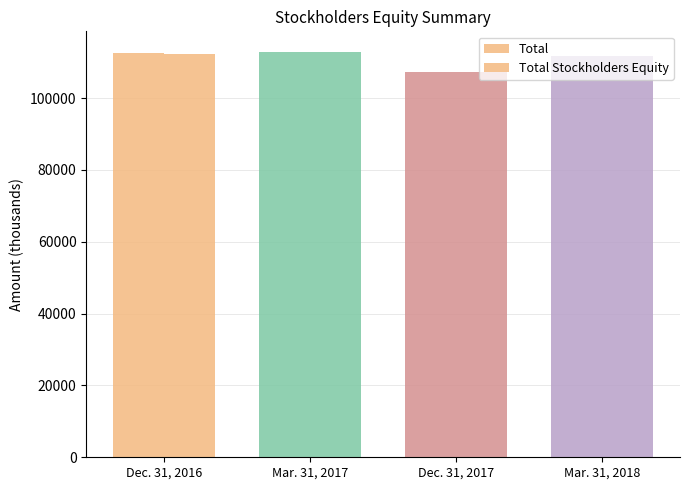

The value of Total Stockholders Equity at Mar. 31, 2017 is 180618. True or false?

False